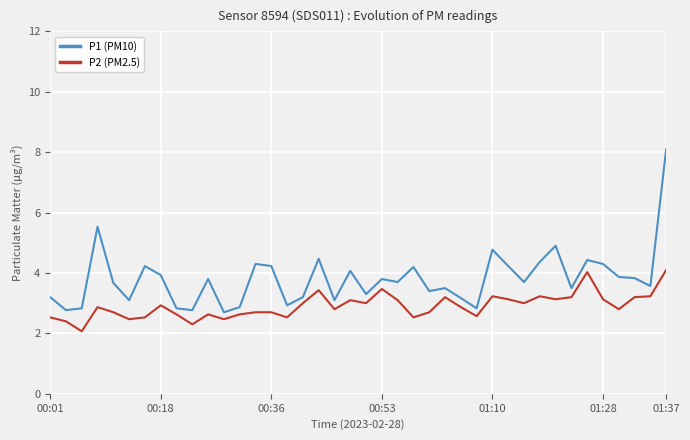

Rank the series by their maximum value, from lowest to highest.

P2 (PM2.5), P1 (PM10)